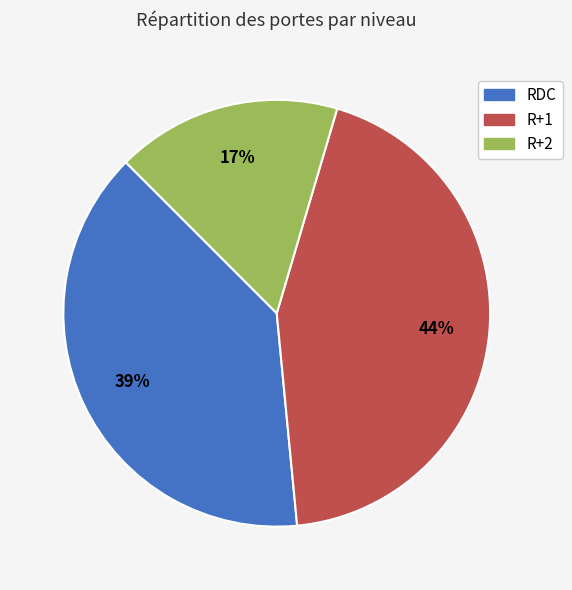

Approximately how many times larger is the value at RDC compared to R+1?

0.9